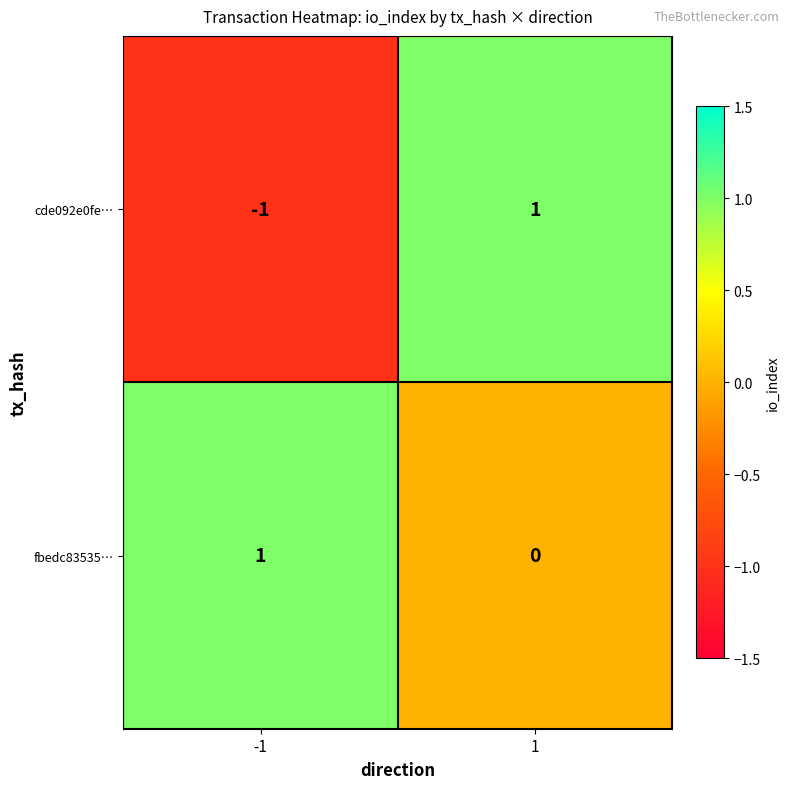

Which series has the largest range (max minus min)?

cde092e0fe…